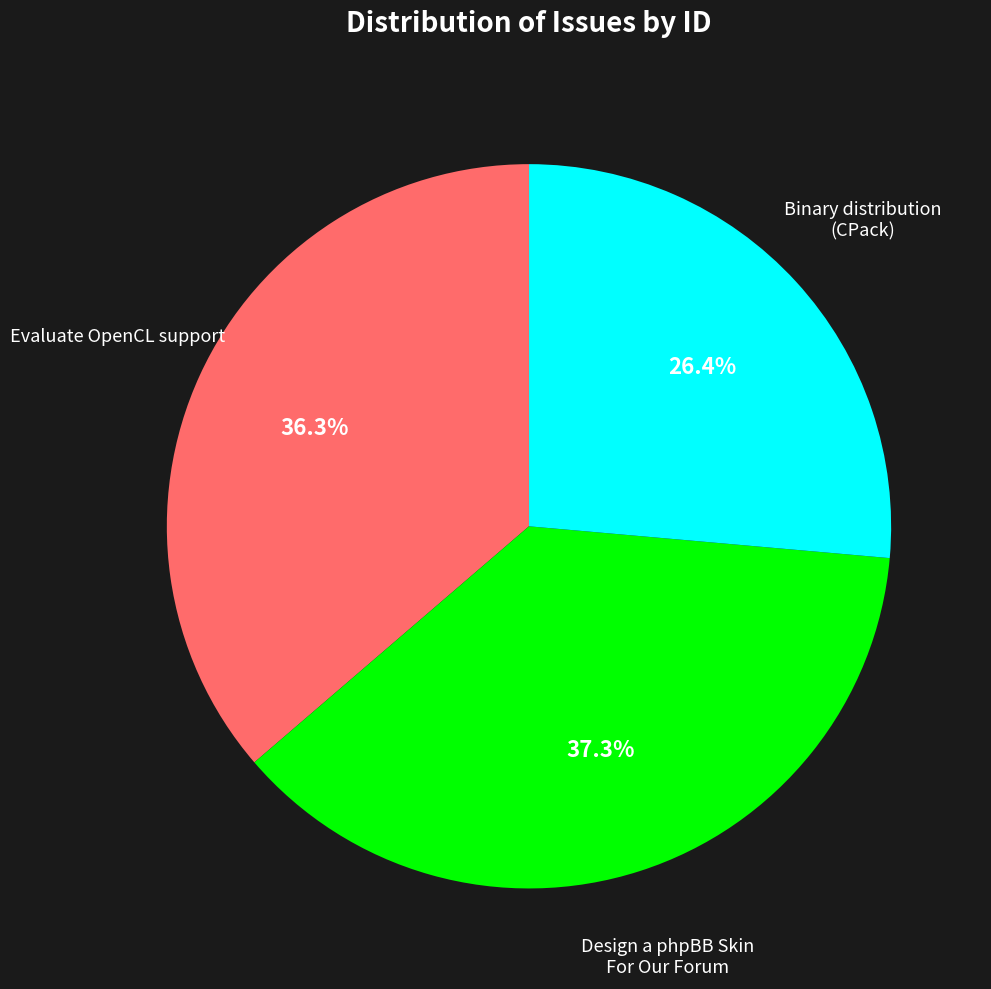

Does any single category account for the majority?

No